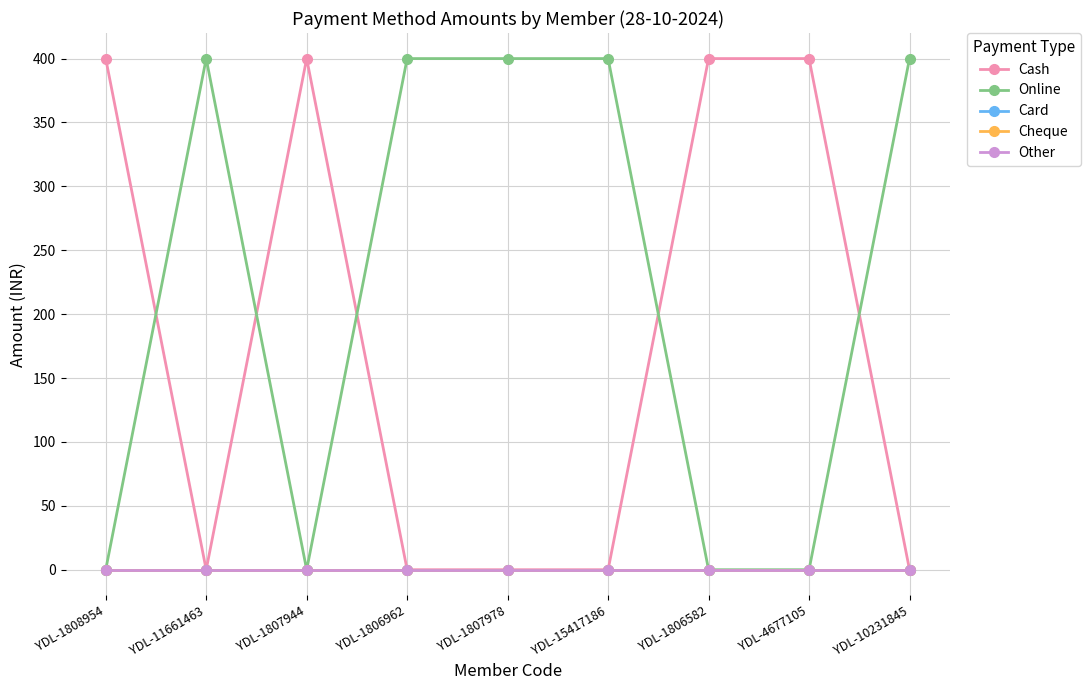

Is the value of Cheque at YDL-1806962 greater than the value of Card at YDL-15417186?

No